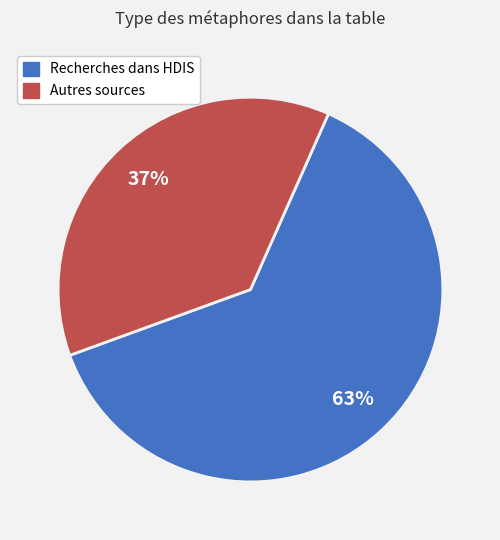

To the nearest percent, what is the difference between the largest and smallest slice percentages?

26%